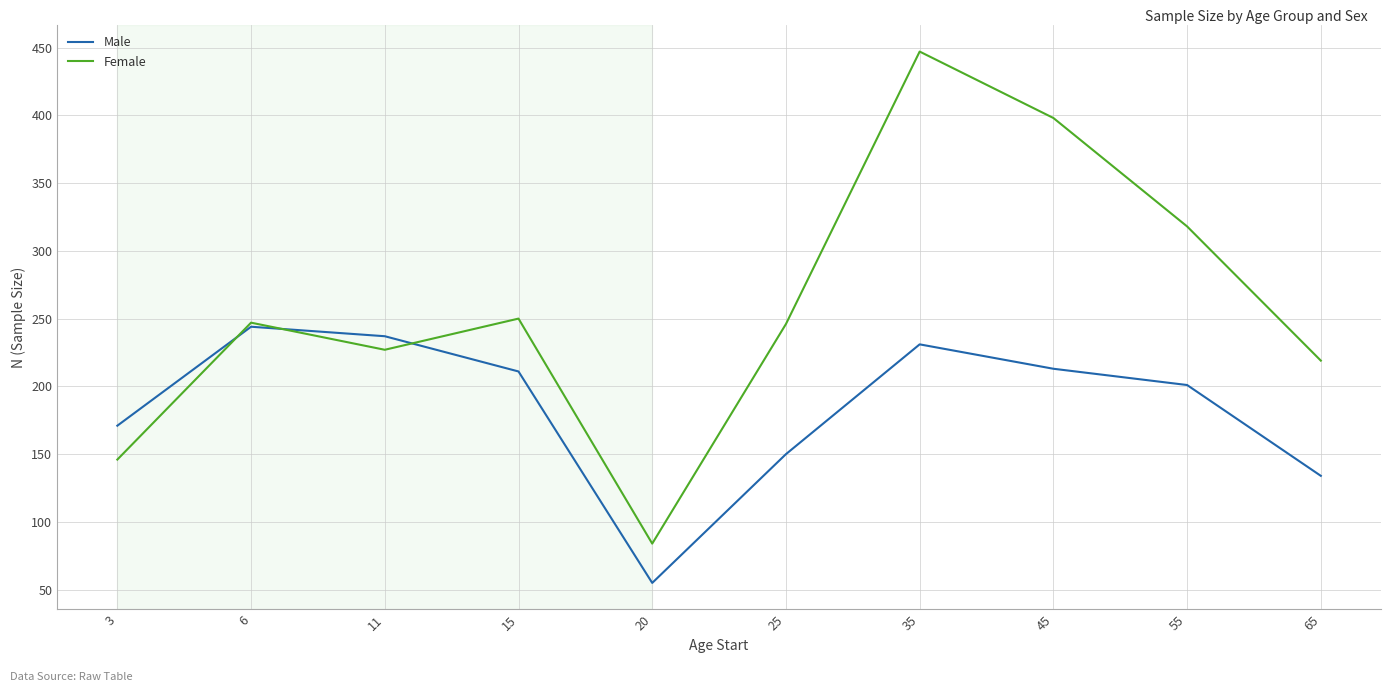

True or false: Female has a value of 106 at 55.

False